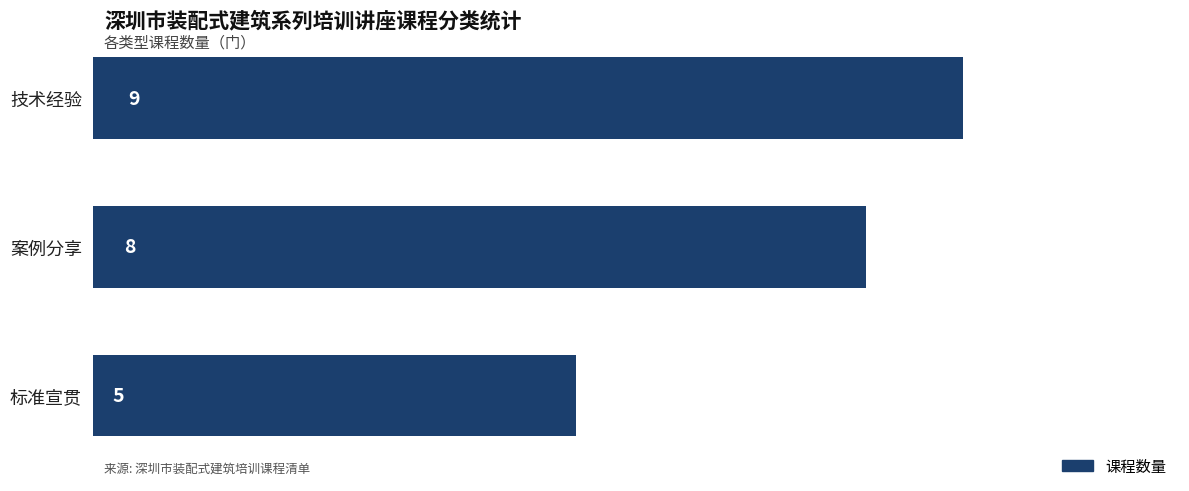

What is the average value?

7